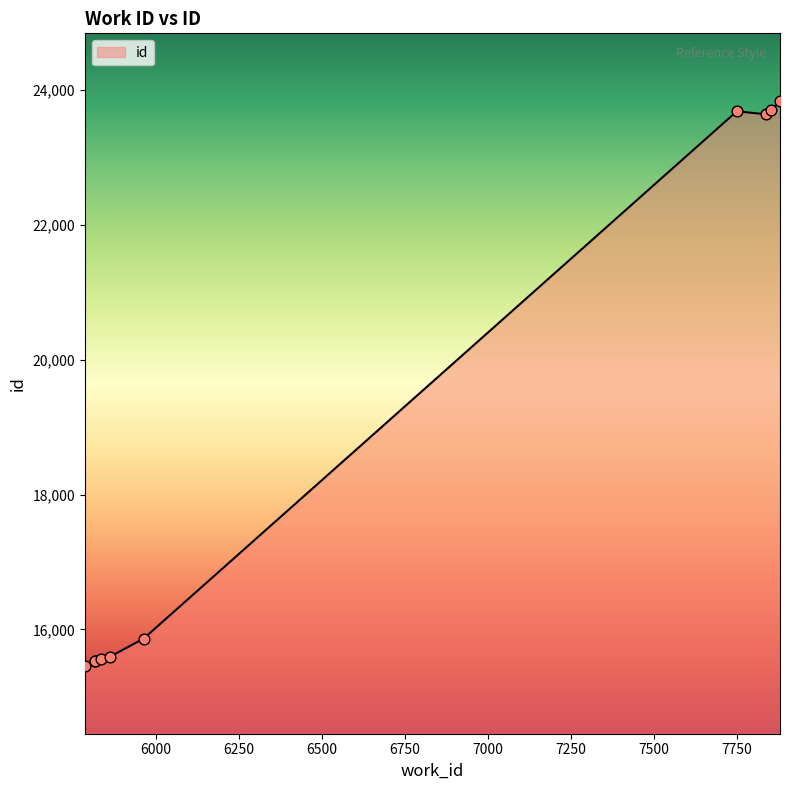

What is the minimum value shown in the chart?

15454